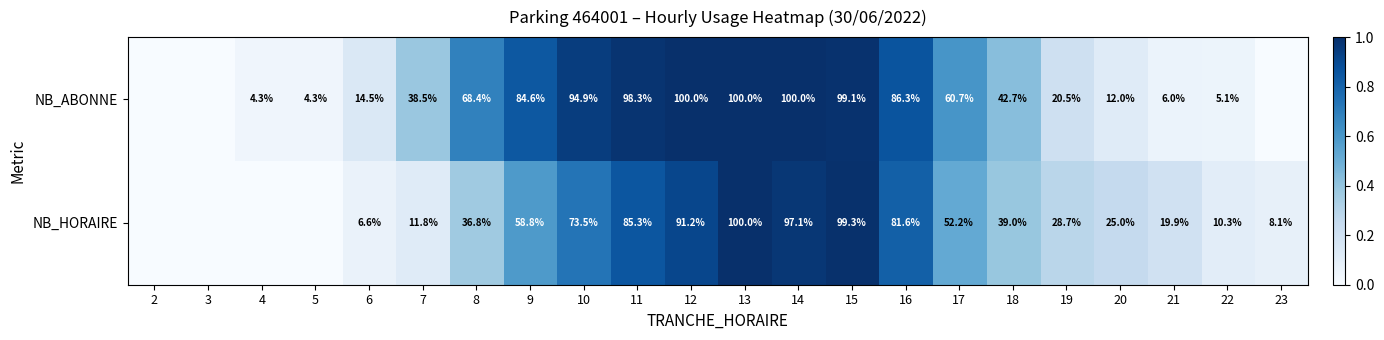

What is the difference between the NB_ABONNE values at 10 and 13?

5.1